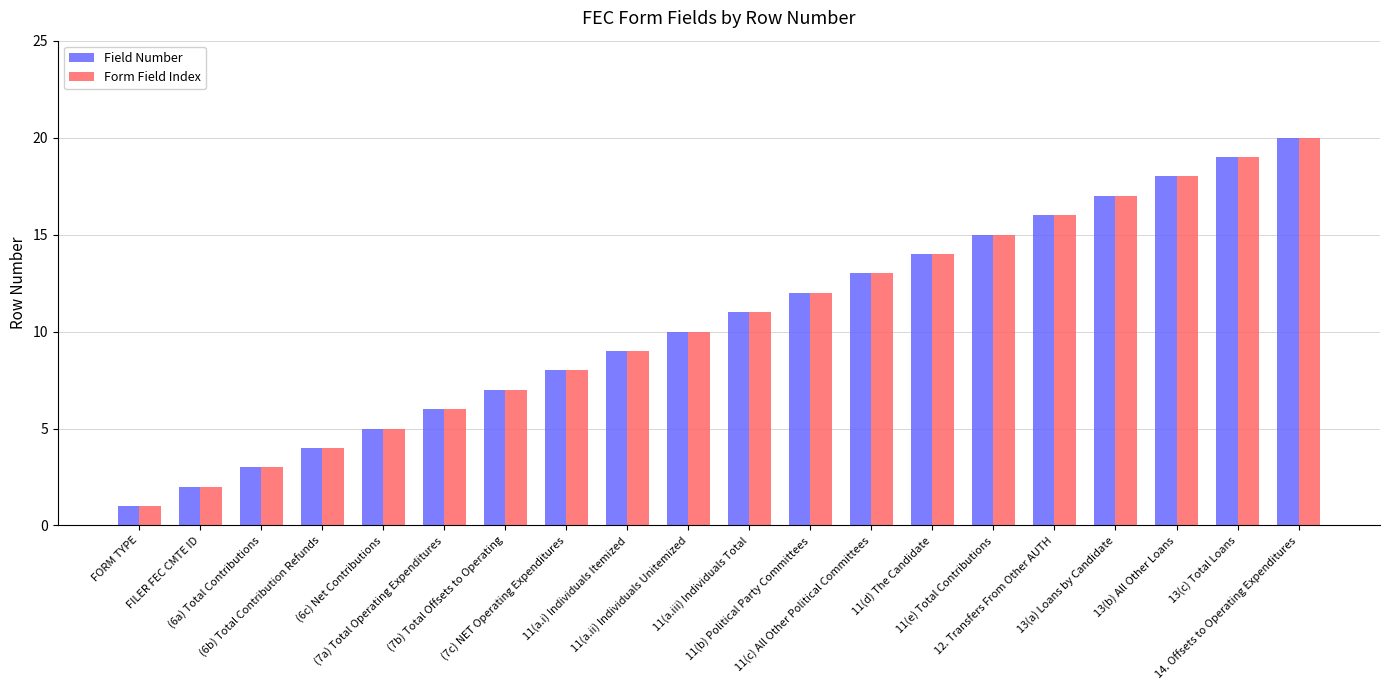

At which category is the sum across all series the highest?

14. Offsets to Operating Expenditures